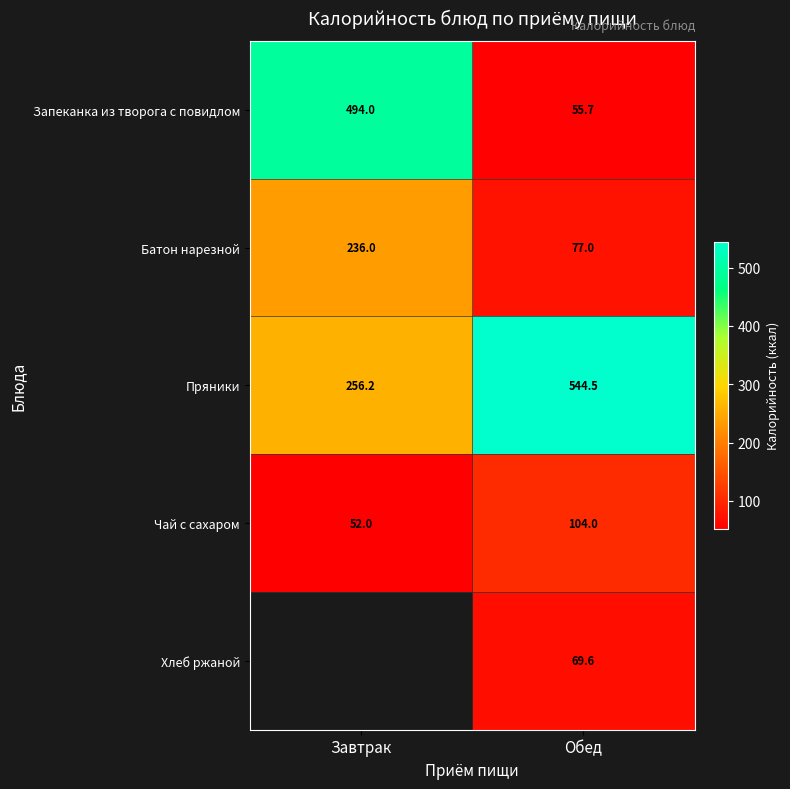

What is the spread (max minus min) of values at Обед?

488.8